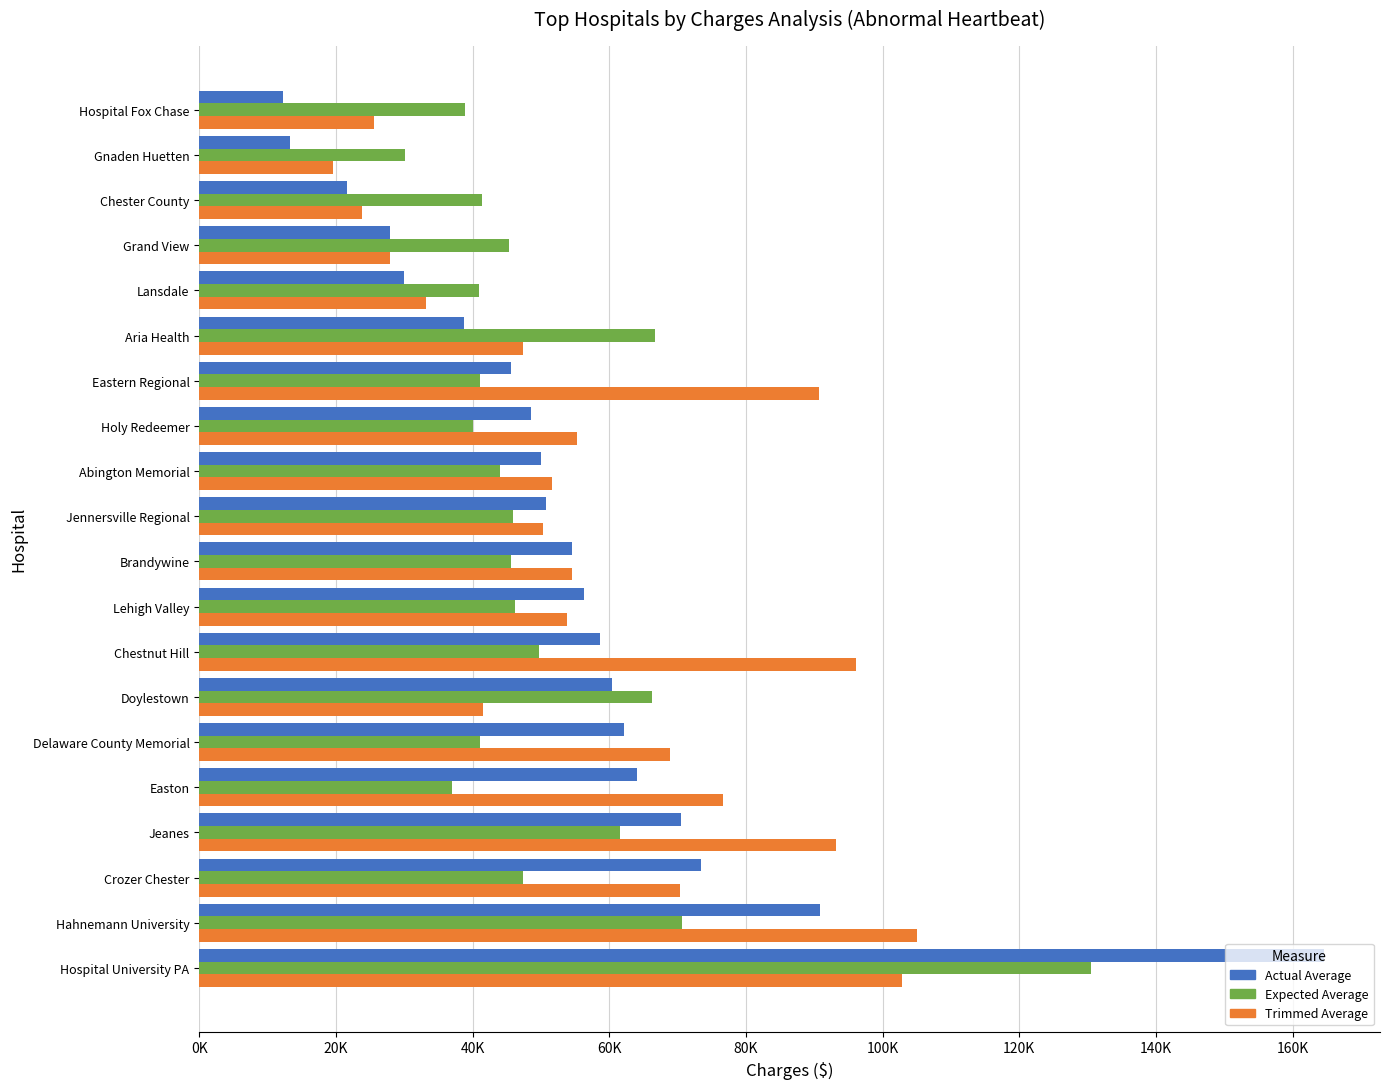

What are all the series names shown in the legend?

Actual Average, Expected Average, Trimmed Average